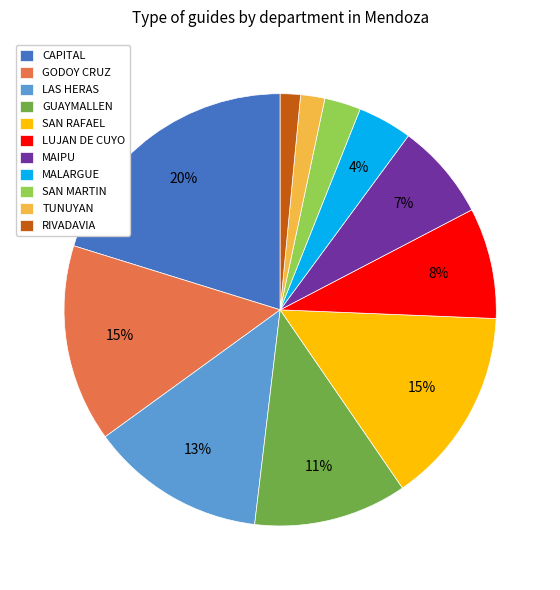

Is the sum of SAN RAFAEL and LAS HERAS greater than half?

No